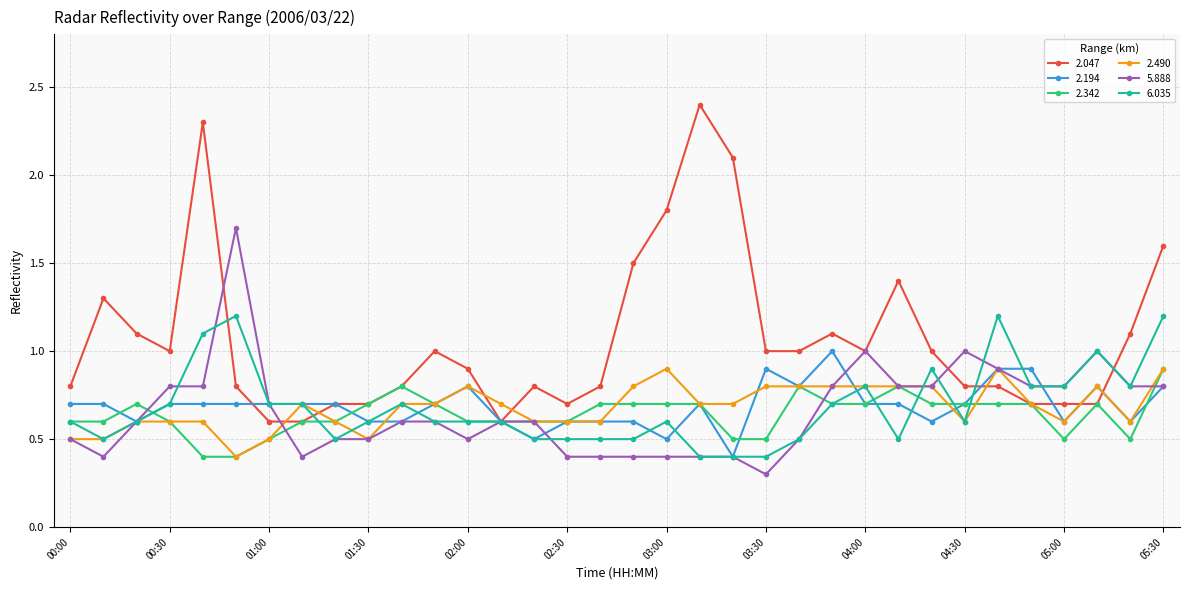

Reading right to left, what are all the values shown in this chart?

2.047: 1.6	1.1	0.7	0.7	0.7	0.8	0.8	1.0	1.4	1.0	1.1	1.0	1.0	2.1	2.4	1.8	1.5	0.8	0.7	0.8	0.6	0.9	1.0	0.8	0.7	0.7	0.6	0.6	0.8	2.3	1.0	1.1	1.3	0.8
2.194: 0.8	0.6	0.8	0.6	0.9	0.9	0.7	0.6	0.7	0.7	1.0	0.8	0.9	0.4	0.7	0.5	0.6	0.6	0.6	0.5	0.6	0.8	0.7	0.6	0.6	0.7	0.7	0.7	0.7	0.7	0.7	0.6	0.7	0.7
2.342: 0.9	0.5	0.7	0.5	0.7	0.7	0.7	0.7	0.8	0.7	0.7	0.8	0.5	0.5	0.7	0.7	0.7	0.7	0.6	0.6	0.6	0.6	0.7	0.8	0.7	0.6	0.6	0.5	0.4	0.4	0.6	0.7	0.6	0.6
2.490: 0.9	0.6	0.8	0.6	0.7	0.9	0.6	0.8	0.8	0.8	0.8	0.8	0.8	0.7	0.7	0.9	0.8	0.6	0.6	0.6	0.7	0.8	0.7	0.7	0.5	0.6	0.7	0.5	0.4	0.6	0.6	0.6	0.5	0.5
5.888: 0.8	0.8	1.0	0.8	0.8	0.9	1.0	0.8	0.8	1.0	0.8	0.5	0.3	0.4	0.4	0.4	0.4	0.4	0.4	0.6	0.6	0.5	0.6	0.6	0.5	0.5	0.4	0.7	1.7	0.8	0.8	0.6	0.4	0.5
6.035: 1.2	0.8	1.0	0.8	0.8	1.2	0.6	0.9	0.5	0.8	0.7	0.5	0.4	0.4	0.4	0.6	0.5	0.5	0.5	0.5	0.6	0.6	0.6	0.7	0.6	0.5	0.7	0.7	1.2	1.1	0.7	0.6	0.5	0.6